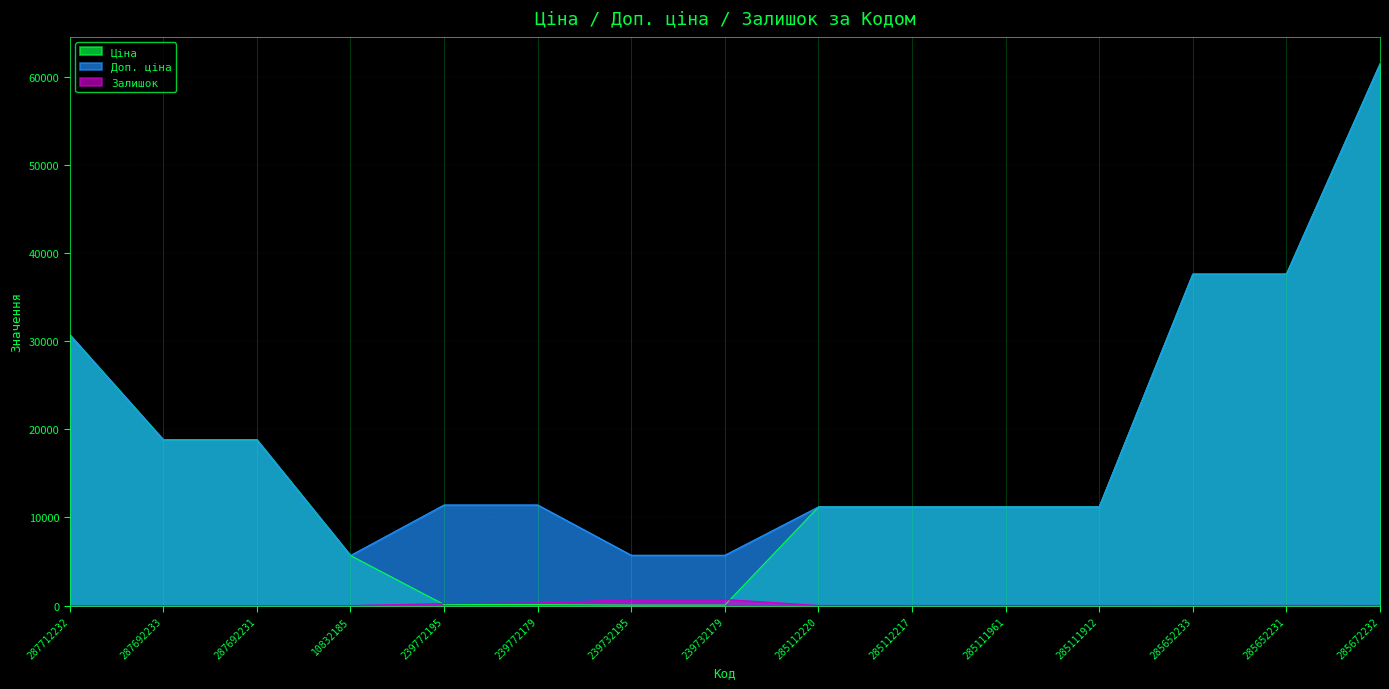

Is the value of Залишок at 239732179 greater than the value of Доп. ціна at 285672232?

No